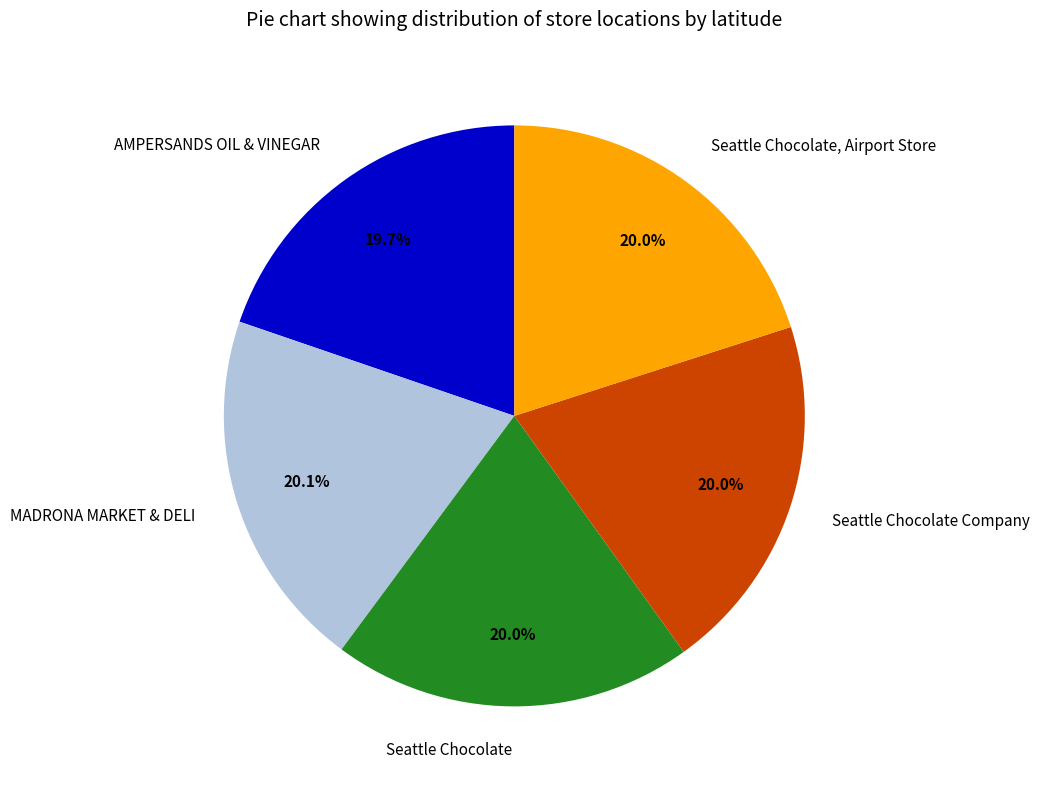

How many slices are in this pie chart?

5